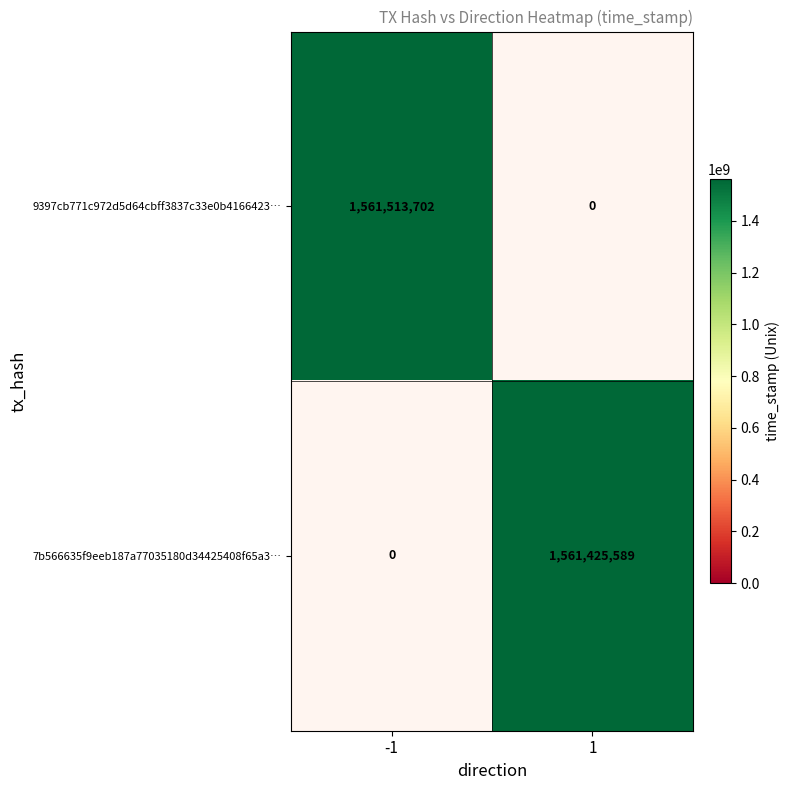

Between -1 and 1, which is larger?

-1